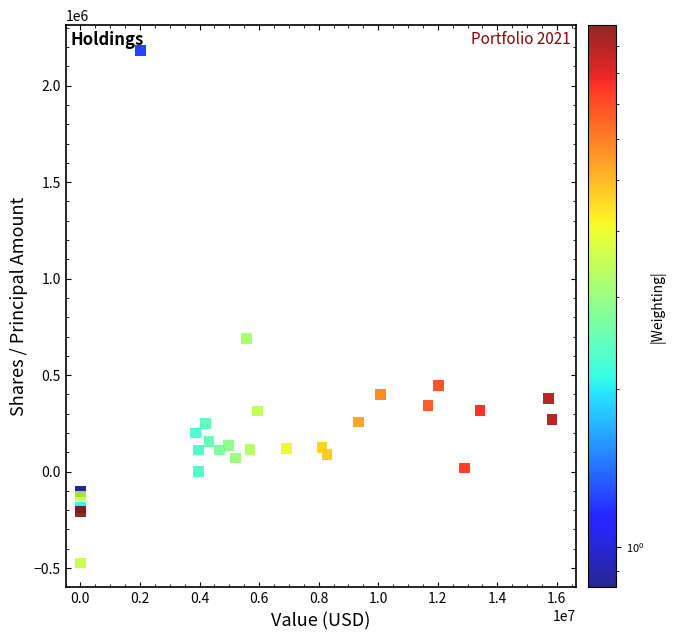

What Y value in the scatter plot is closest to 853605?

688713